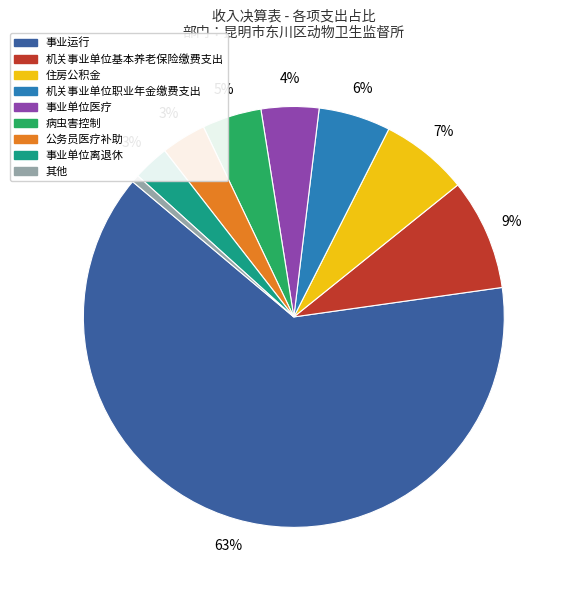

Is there a majority slice in this chart?

Yes